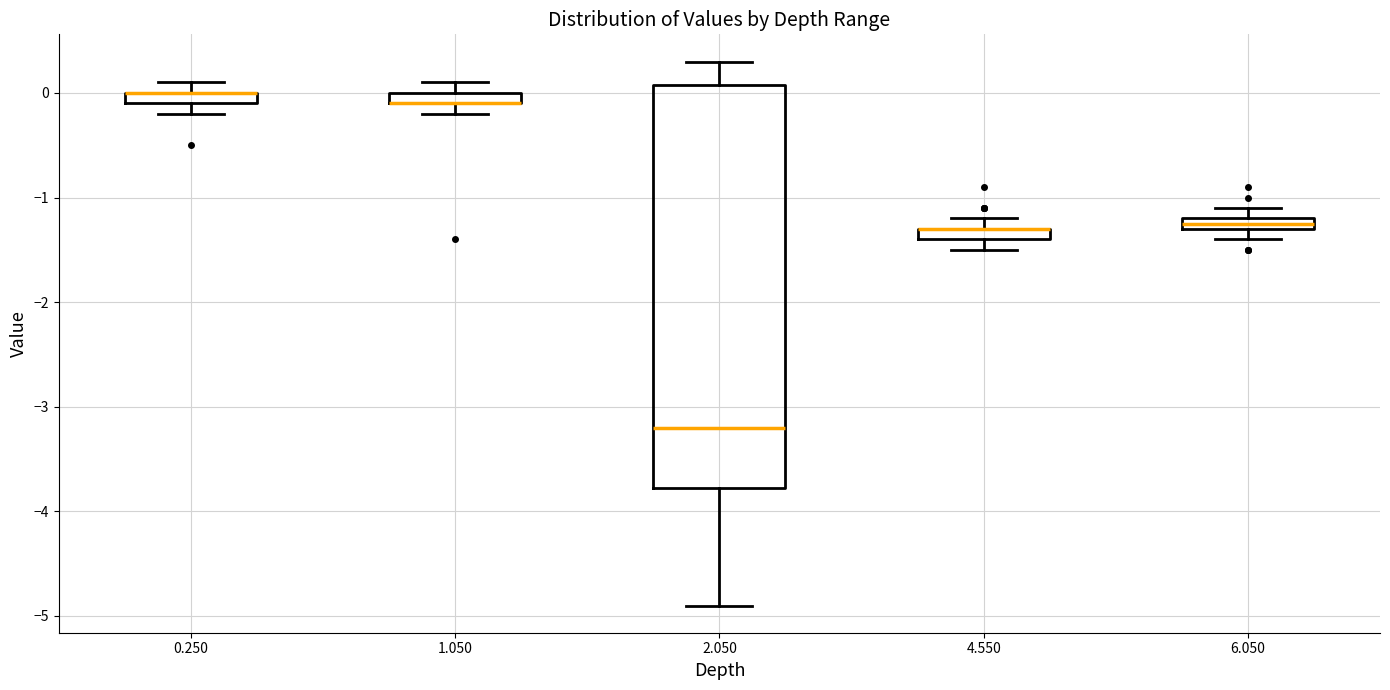

Comparing the boxes themselves (not the whiskers), which one is the tallest?

2.050